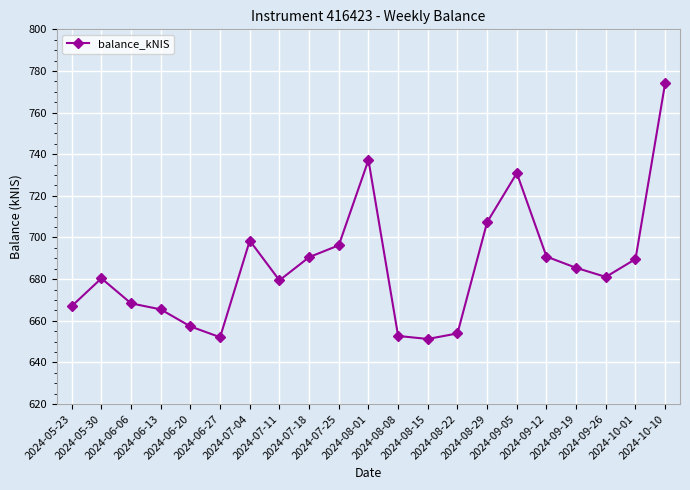

How many interior local peaks (higher than both neighbors) does the data have?

4